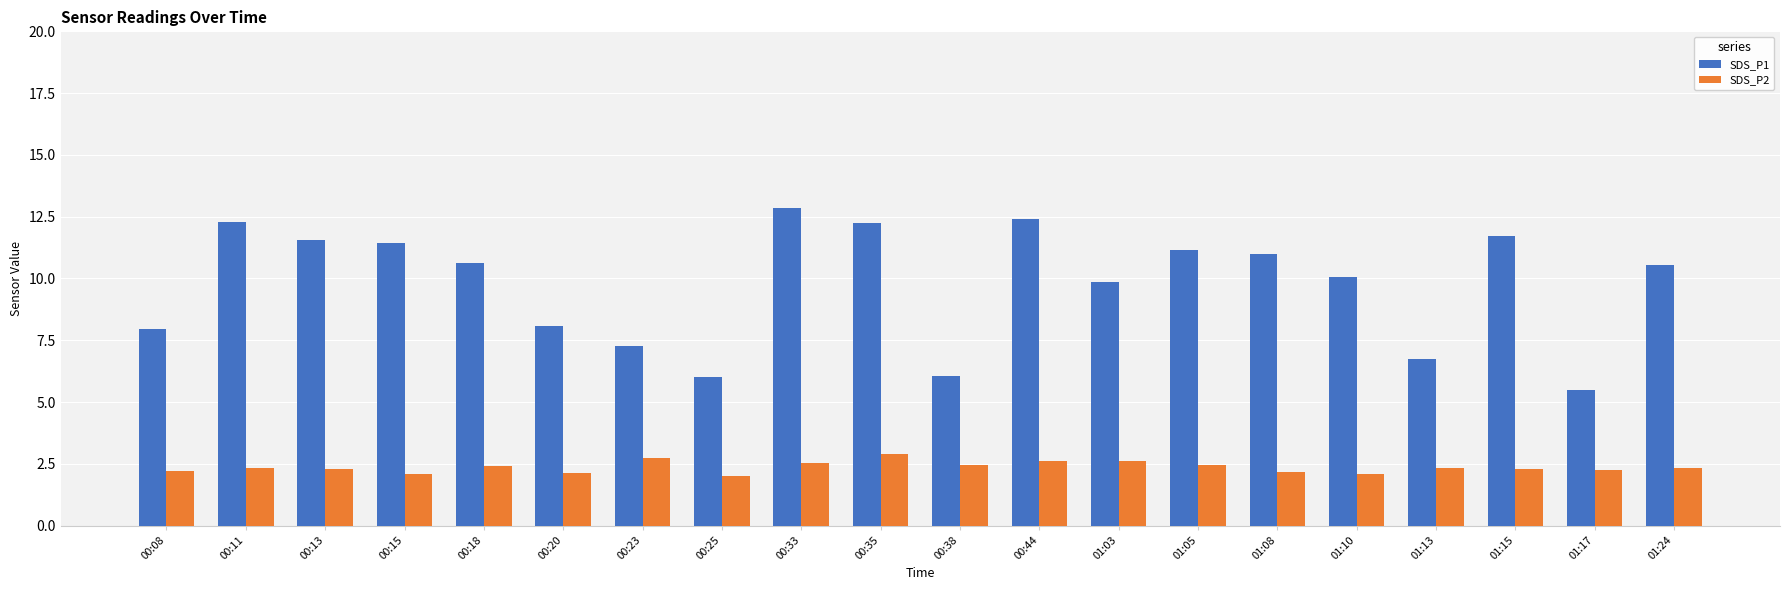

What is the lowest value of the SDS_P1 series?

5.5